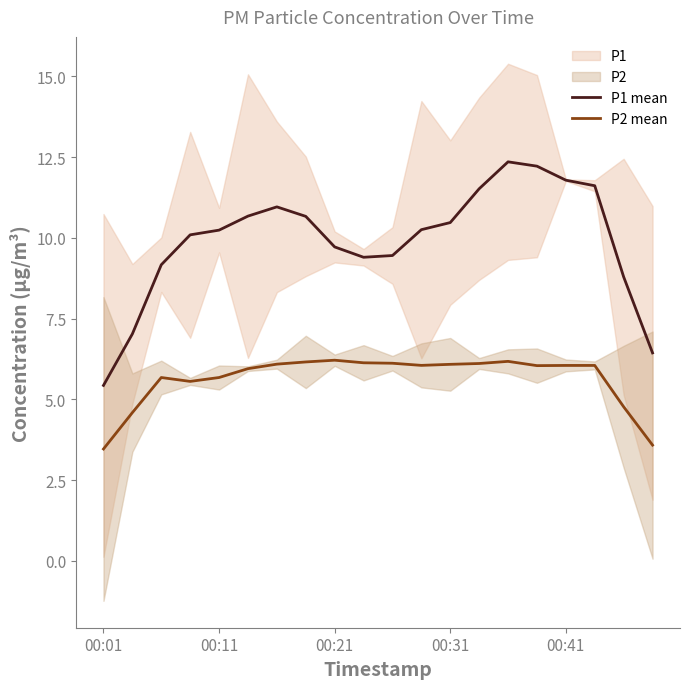

What is the difference between the highest and lowest values at 7?

4.5